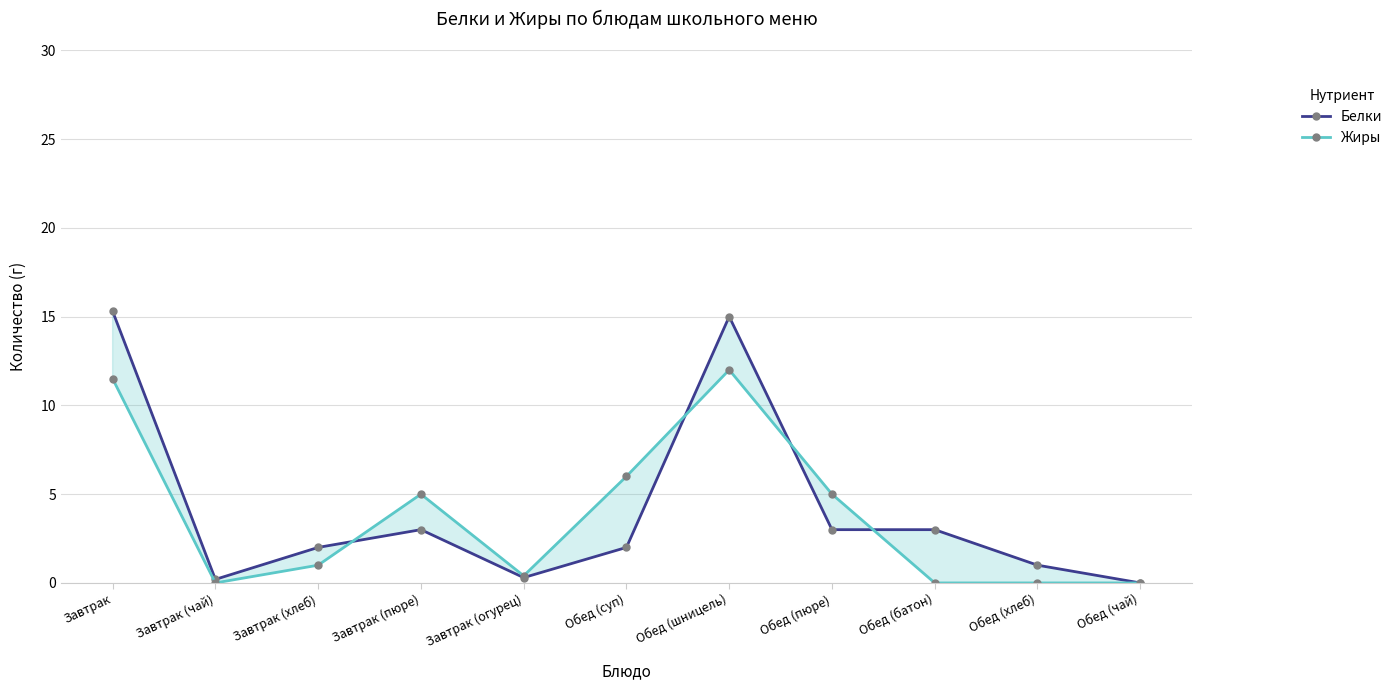

The value of Белки at Обед (пюре) is 4.6. True or false?

False